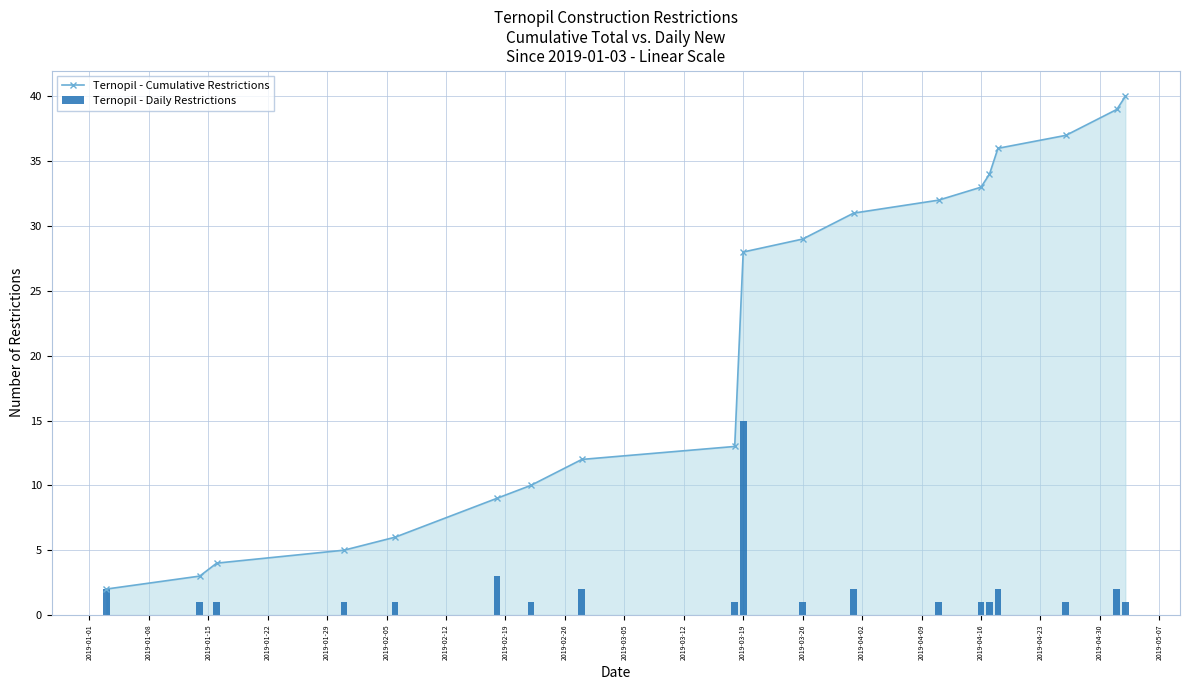

What is the maximum value for Ternopil - Cumulative Restrictions?

40